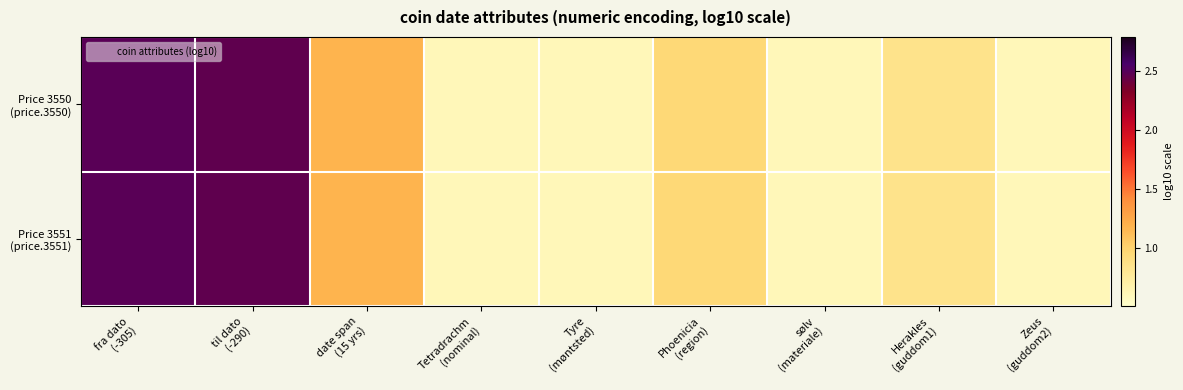

How many data points does each series have?

9